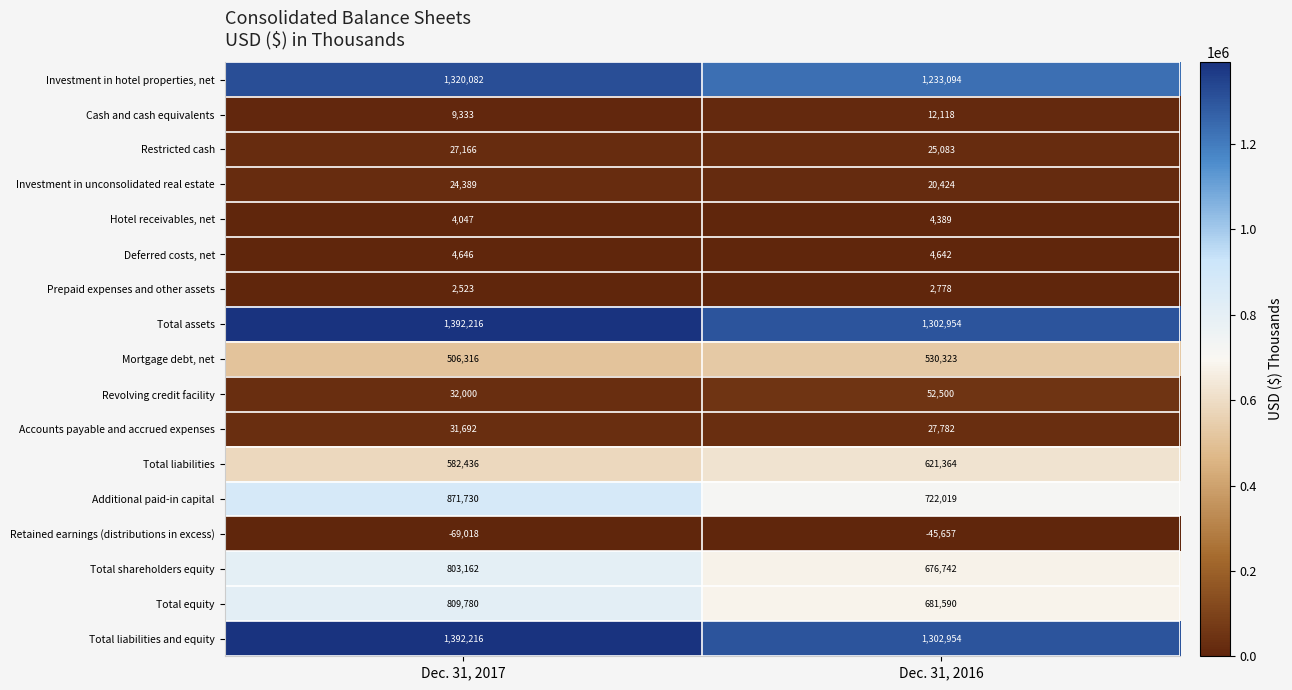

What is the difference between the Retained earnings (distributions in excess) values at Dec. 31, 2017 and Dec. 31, 2016?

23361